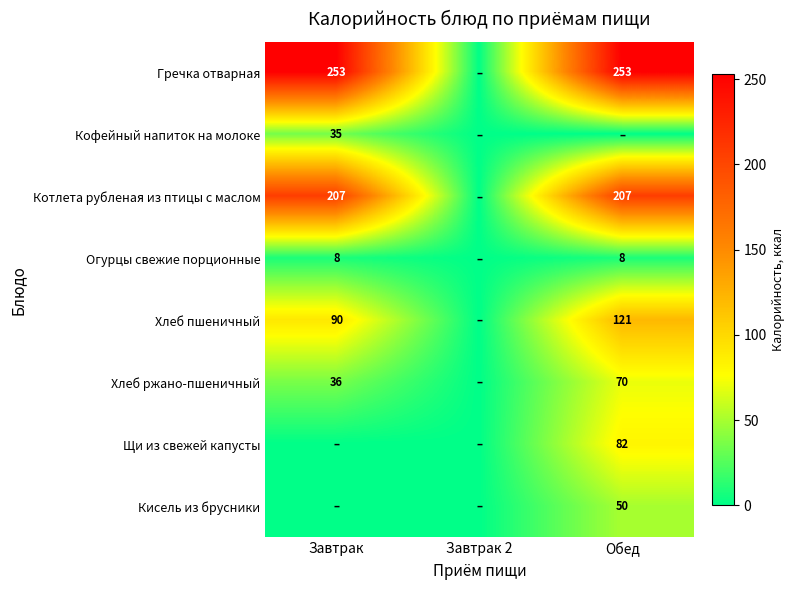

The value of Огурцы свежие порционные at Обед is 11. True or false?

False